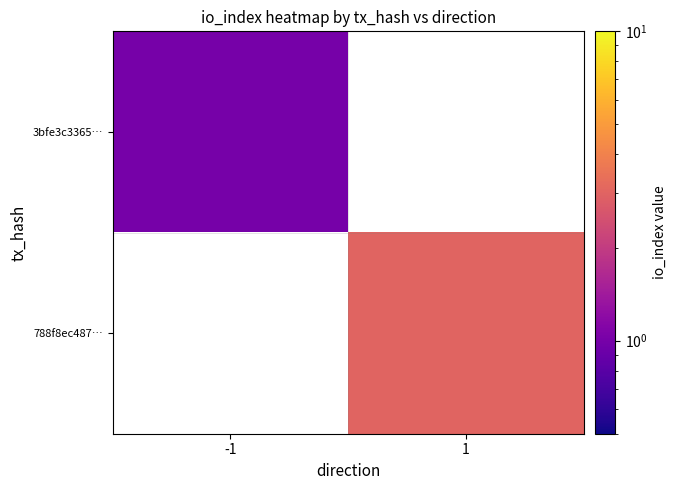

How many data points does each series have?

2